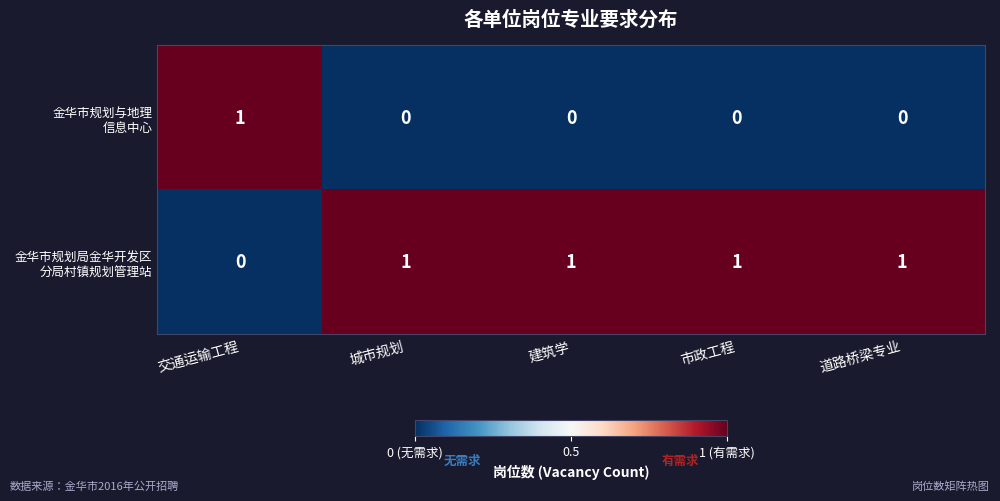

At how many categories does at least one series exceed 0?

5